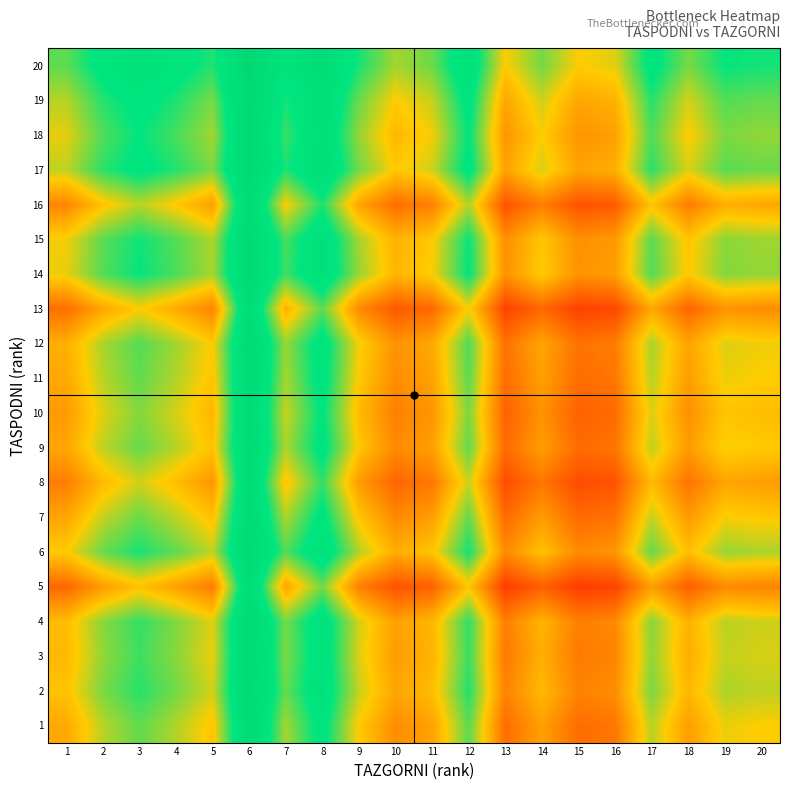

Between 15 and 9, which is larger?

9